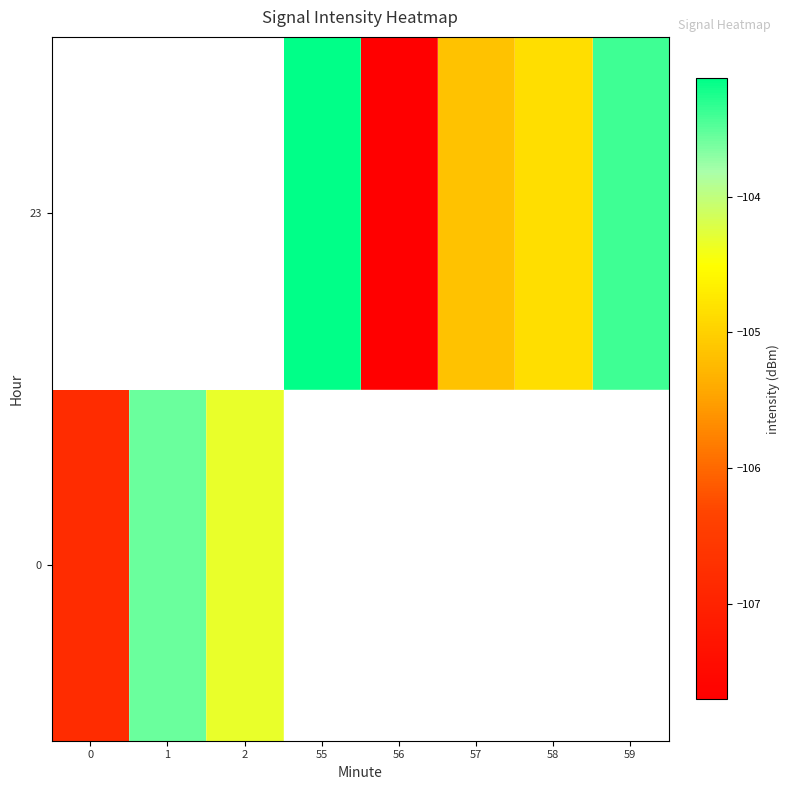

How many negative values does the 0 series have?

3